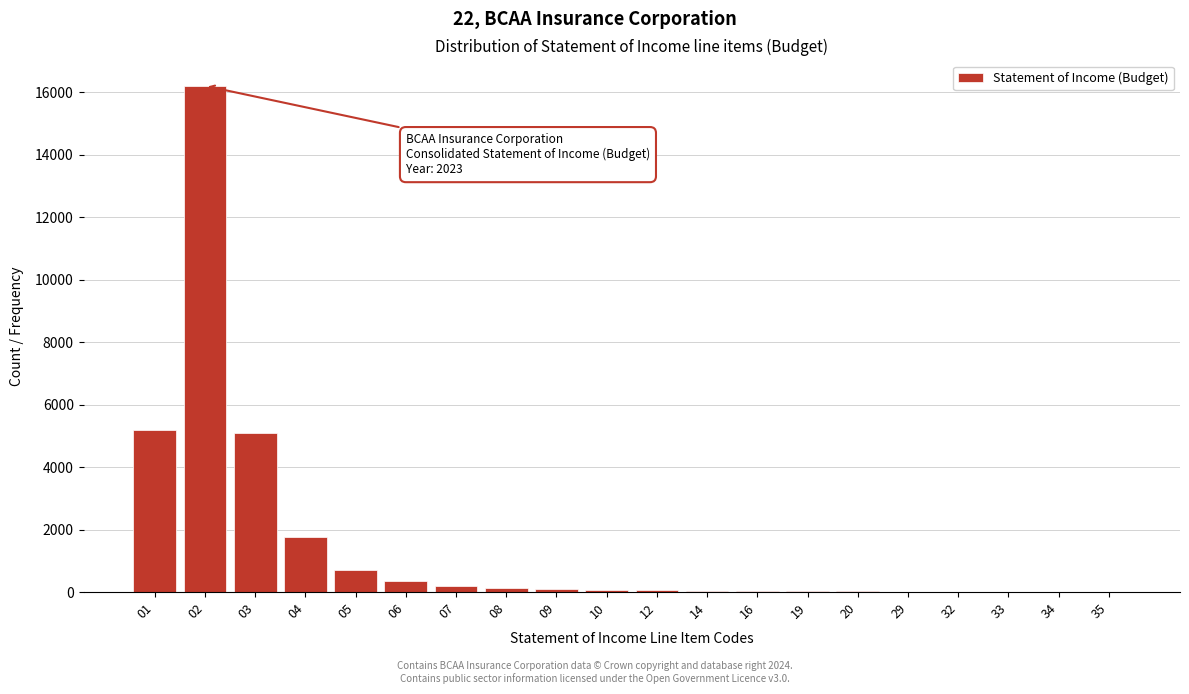

What is the greatest value displayed?

16200